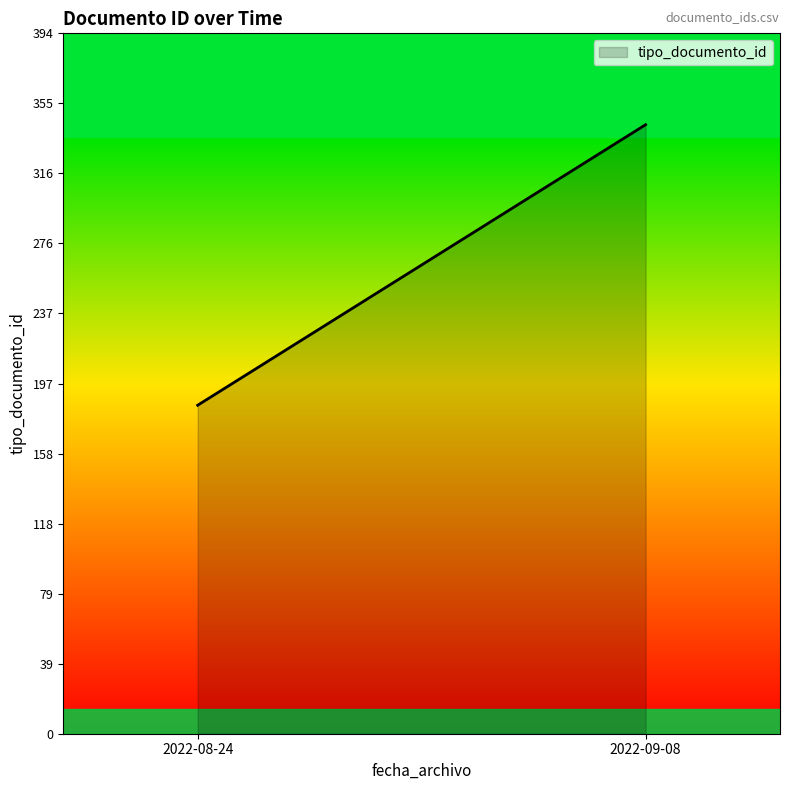

What is the change in value from 2022-08-24 to 2022-09-08?

+158